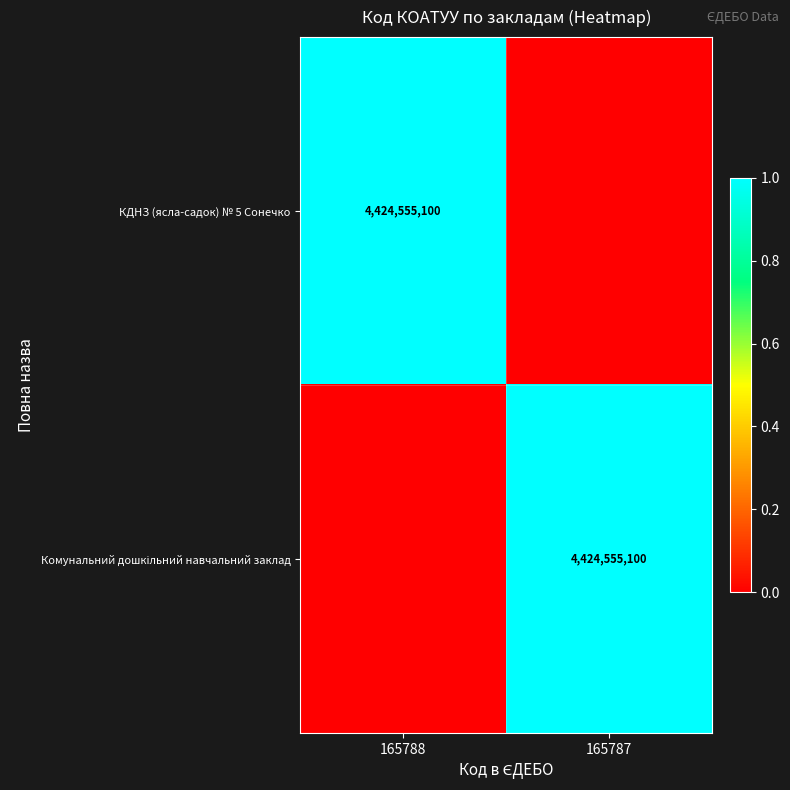

True or false: КДНЗ (ясла-садок) № 5 Сонечко has a value of 6598264910 at 165788.

False